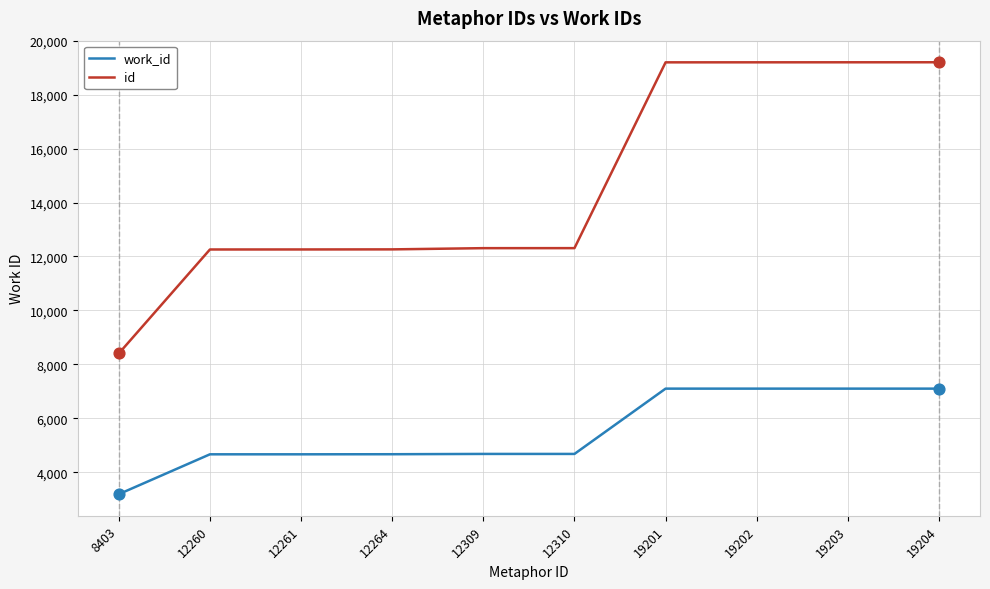

Is the value of id at 19204 greater than the value of work_id at 19204?

Yes